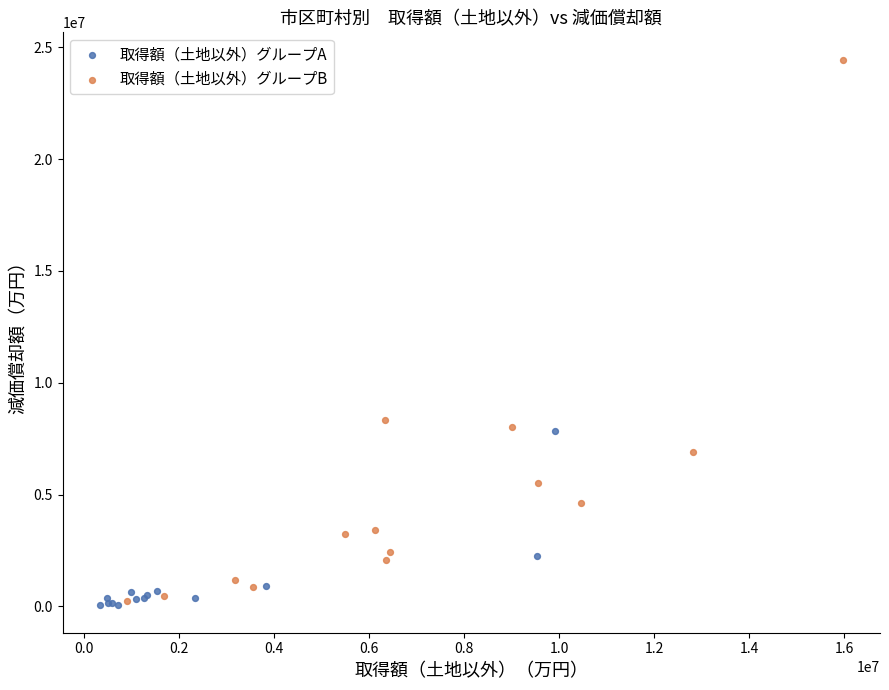

Which series has the widest spread of Y values?

取得額（土地以外）グループB